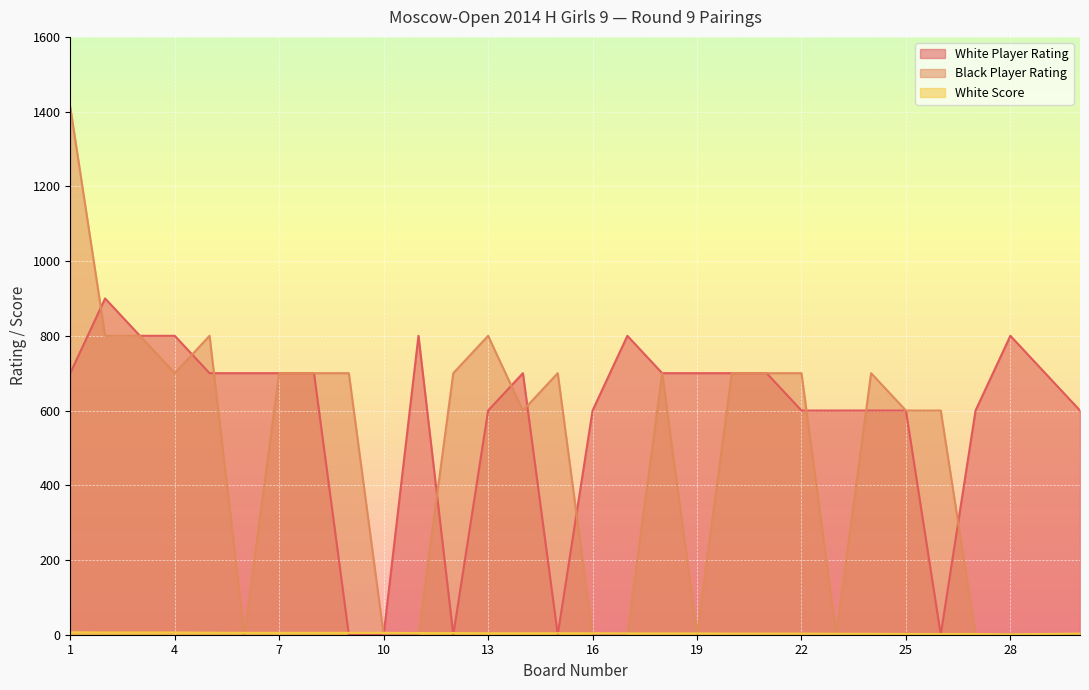

Count the number of data series in this chart.

3